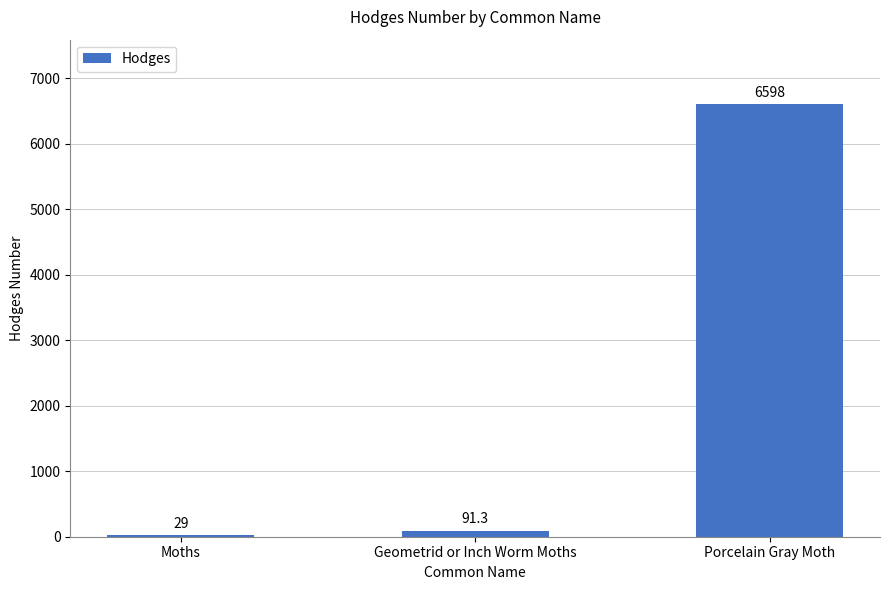

Which has a higher value, Moths or Porcelain Gray Moth?

Porcelain Gray Moth